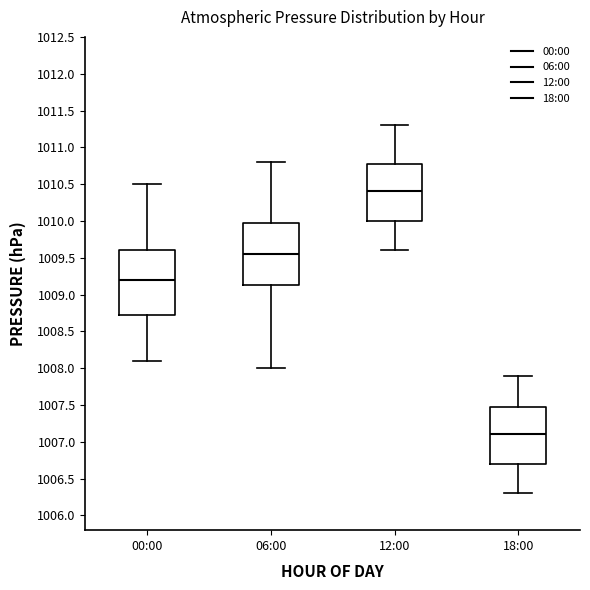

Reading left to right, read every box against the y-axis: the position of its median line, the range the box covers, and the ends of its whiskers. The values are not printed on the chart, so give them approximately, as read against the axis.

00:00: median 1009.20, box 1008.75 to 1009.60, whiskers 1008.10 to 1010.50
06:00: median 1009.55, box 1009.15 to 1010.00, whiskers 1008.00 to 1010.80
12:00: median 1010.40, box 1010.00 to 1010.80, whiskers 1009.60 to 1011.30
18:00: median 1007.10, box 1006.70 to 1007.50, whiskers 1006.30 to 1007.90